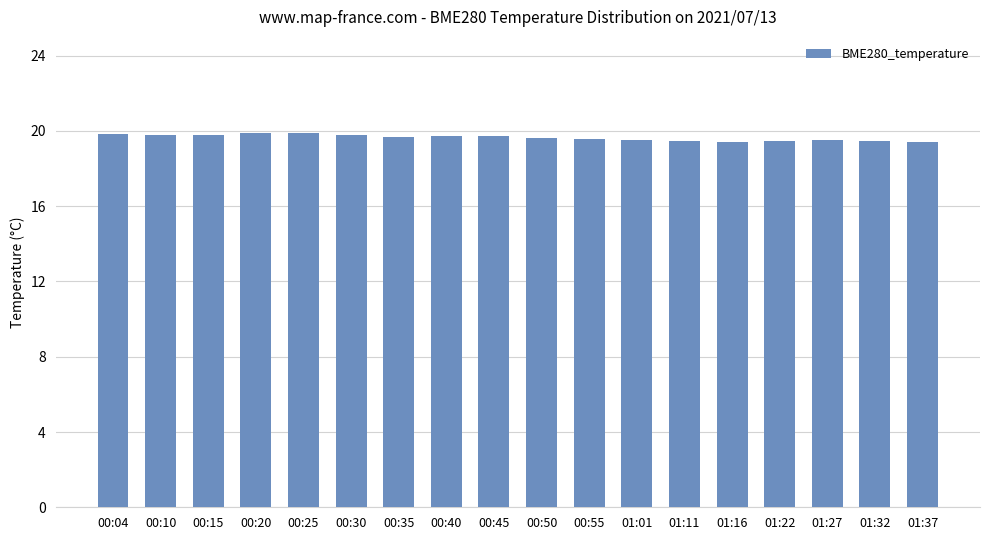

What is the minimum value shown in the chart?

19.4